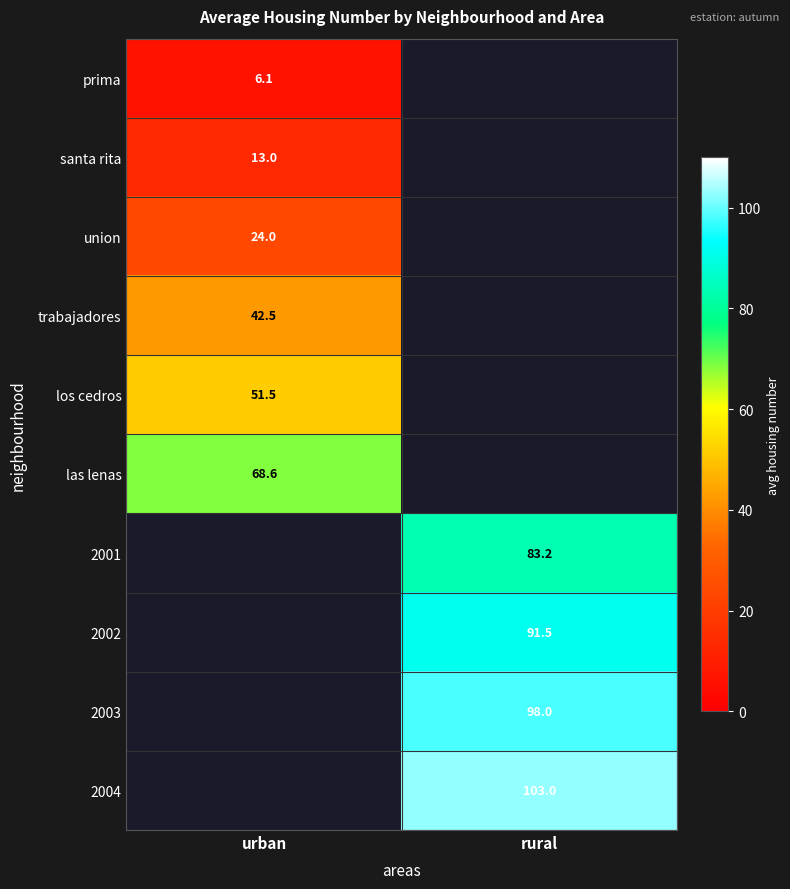

At which category is the sum across all series the highest?

rural